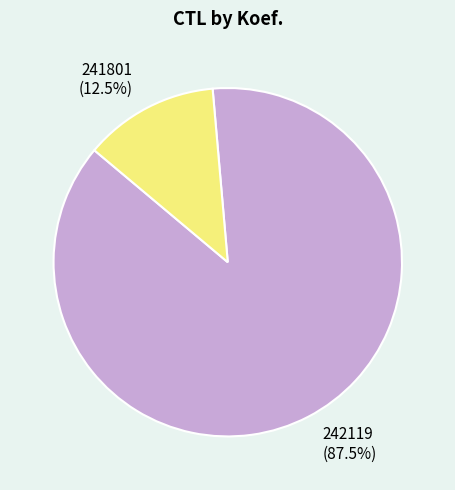

Count the number of slices in the pie.

2